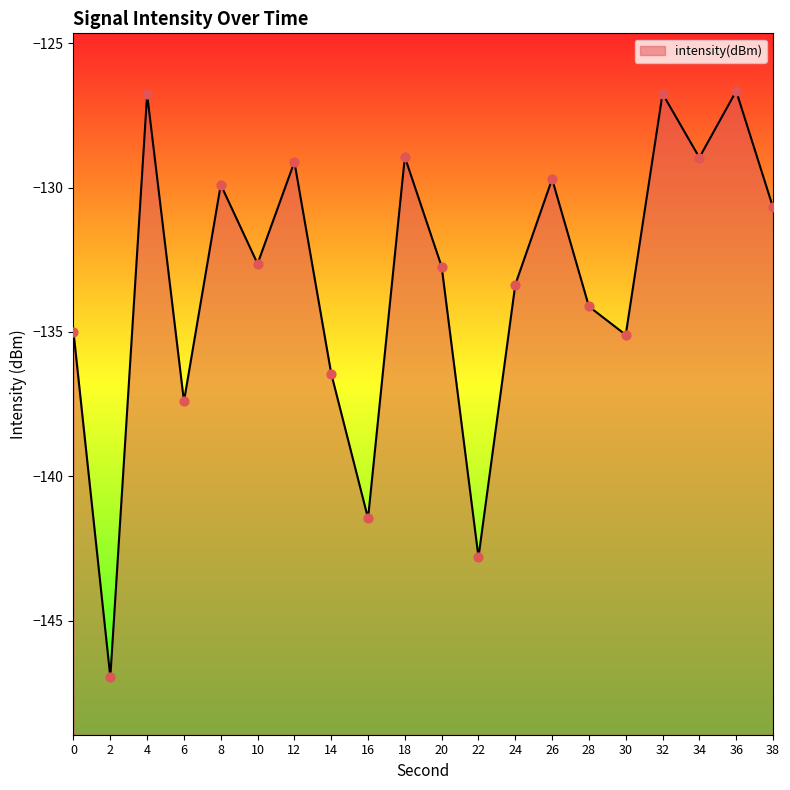

What is the change in value from 12 to 18?

+0.2